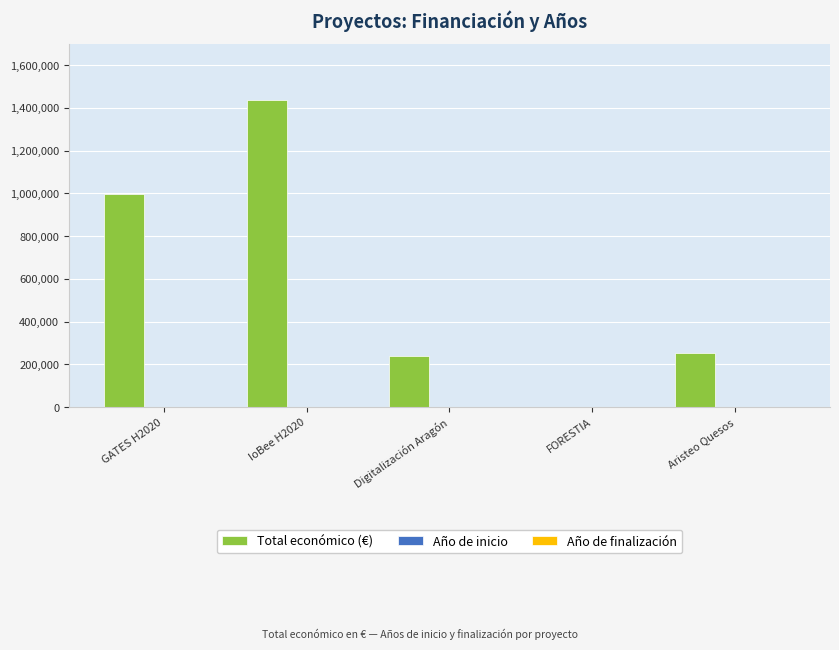

Which series has the largest total across all categories?

Total económico (€)